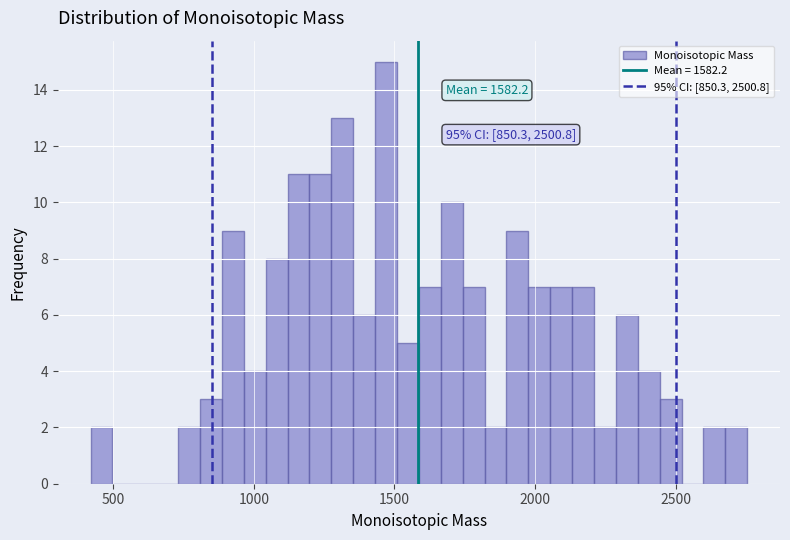

Around what value on the x-axis is the tallest bar? Give the approximate position of its centre, as read against the axis.

1450